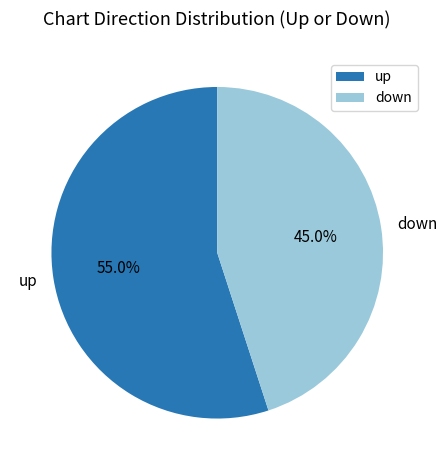

What is the largest slice in the pie chart?

up